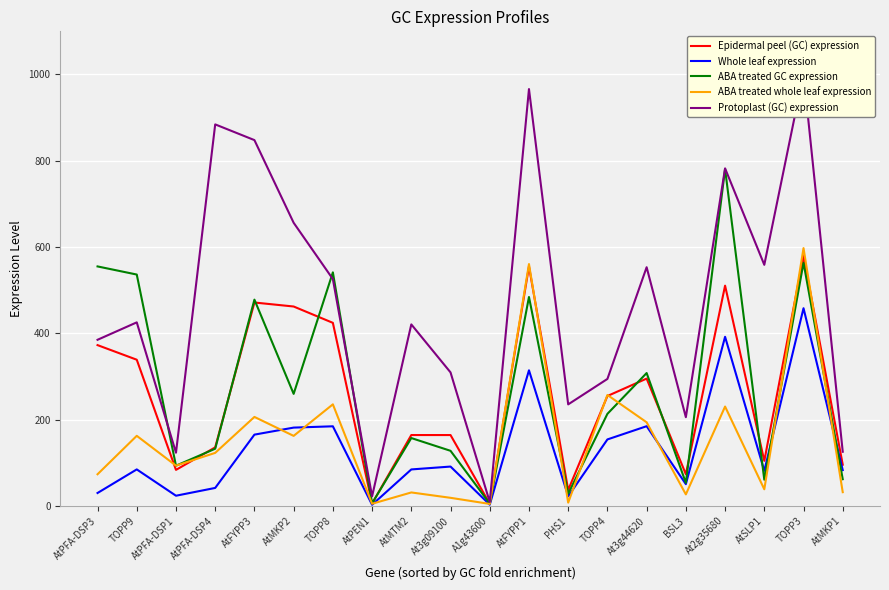

What is the average value of the Protoplast (GC) expression series?

466.7